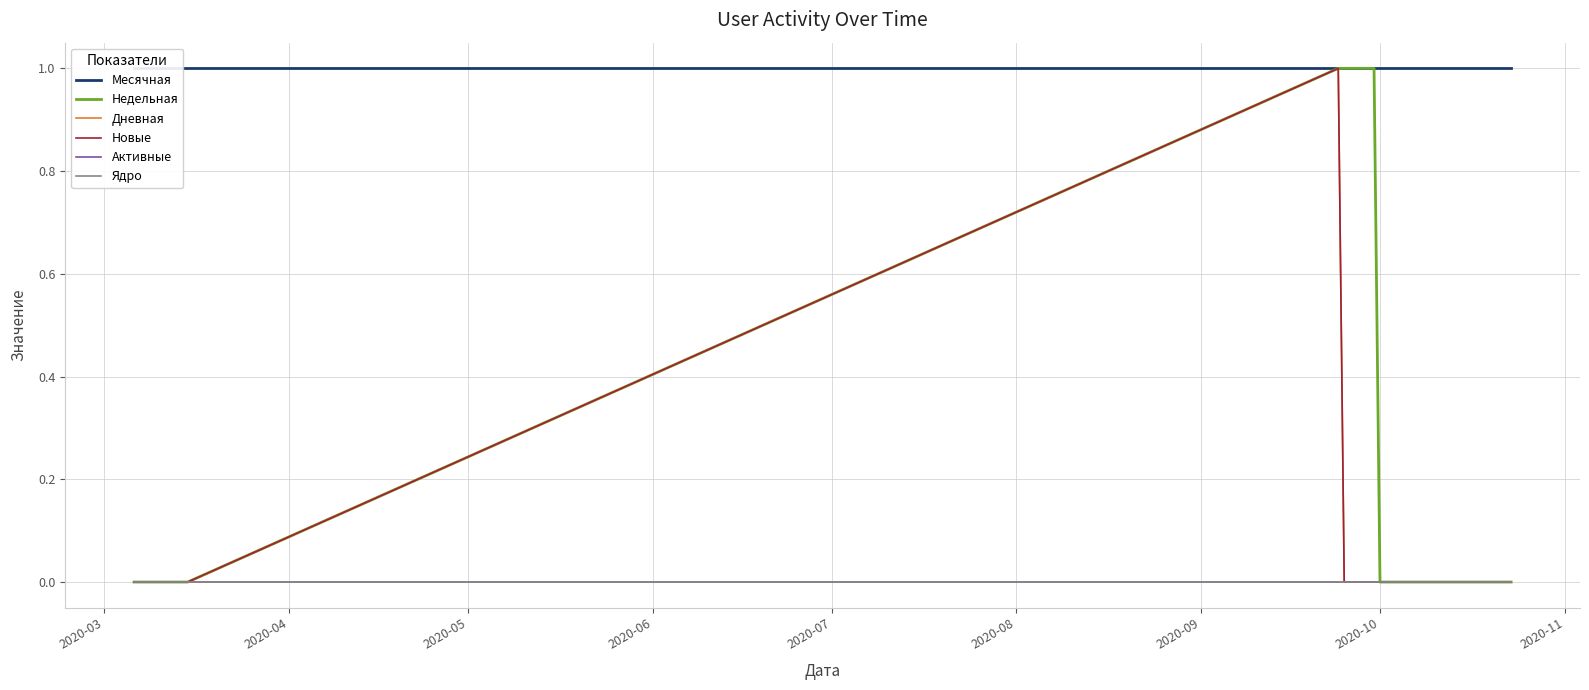

What is the maximum value for Новые?

1